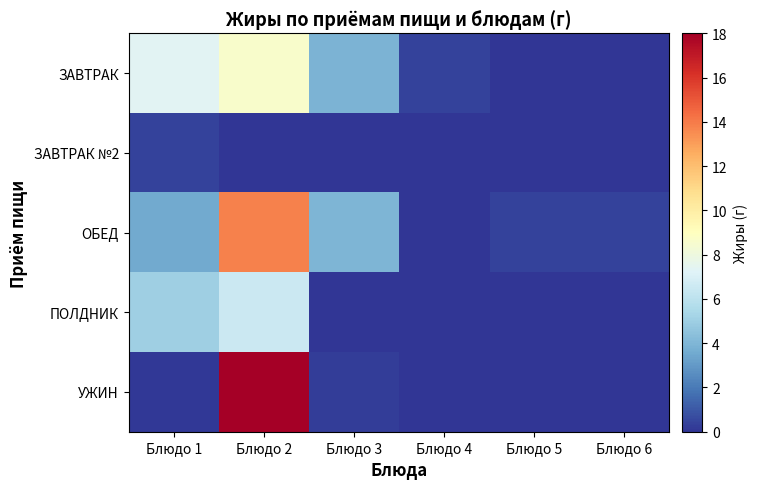

Reading left to right, what are all the values shown in this chart?

ЗАВТРАК: Блюдо 1=7.3	Блюдо 2=8.6	Блюдо 3=3.9	Блюдо 4=0.4	Блюдо 5=0.0	Блюдо 6=0.0
ЗАВТРАК №2: Блюдо 1=0.4	Блюдо 2=0.0	Блюдо 3=0.0	Блюдо 4=0.0	Блюдо 5=0.0	Блюдо 6=0.0
ОБЕД: Блюдо 1=3.5	Блюдо 2=13.8	Блюдо 3=4.0	Блюдо 4=0.0	Блюдо 5=0.4	Блюдо 6=0.4
ПОЛДНИК: Блюдо 1=5.0	Блюдо 2=6.5	Блюдо 3=0.0	Блюдо 4=0.0	Блюдо 5=0.0	Блюдо 6=0.0
УЖИН: Блюдо 1=0.1	Блюдо 2=18.0	Блюдо 3=0.2	Блюдо 4=0.0	Блюдо 5=0.0	Блюдо 6=0.0